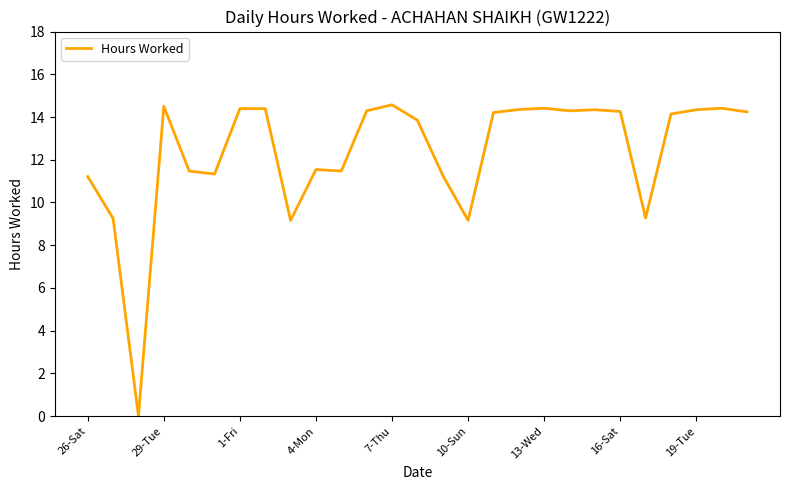

What is the greatest value displayed?

14.6